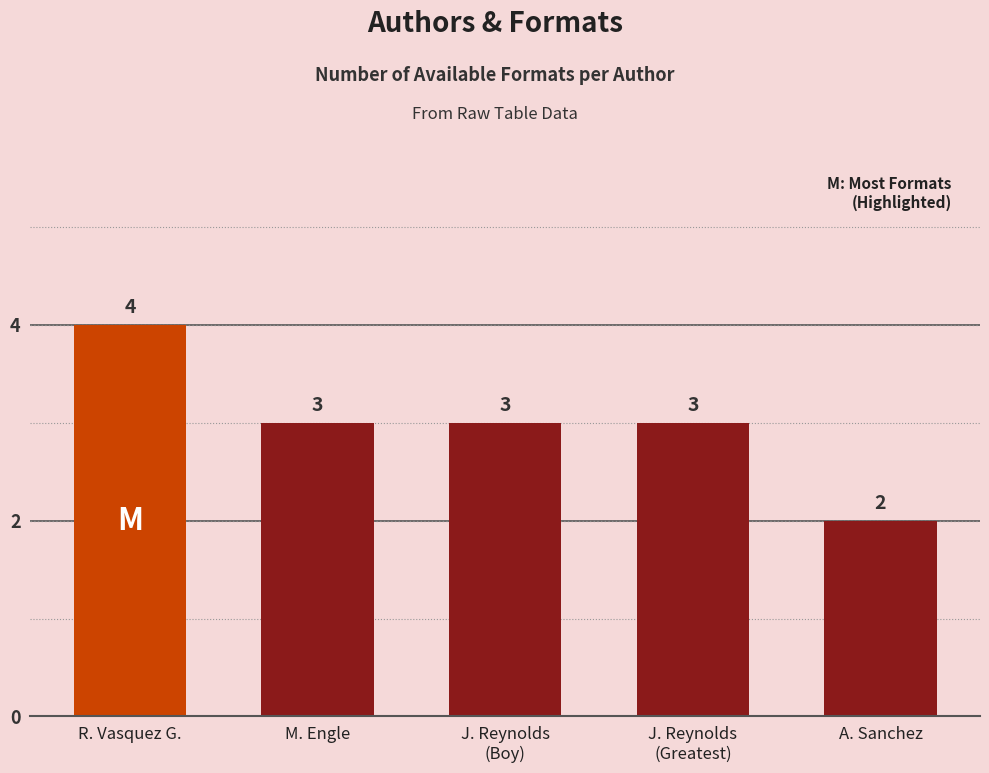

What is the difference between the maximum and minimum values?

2